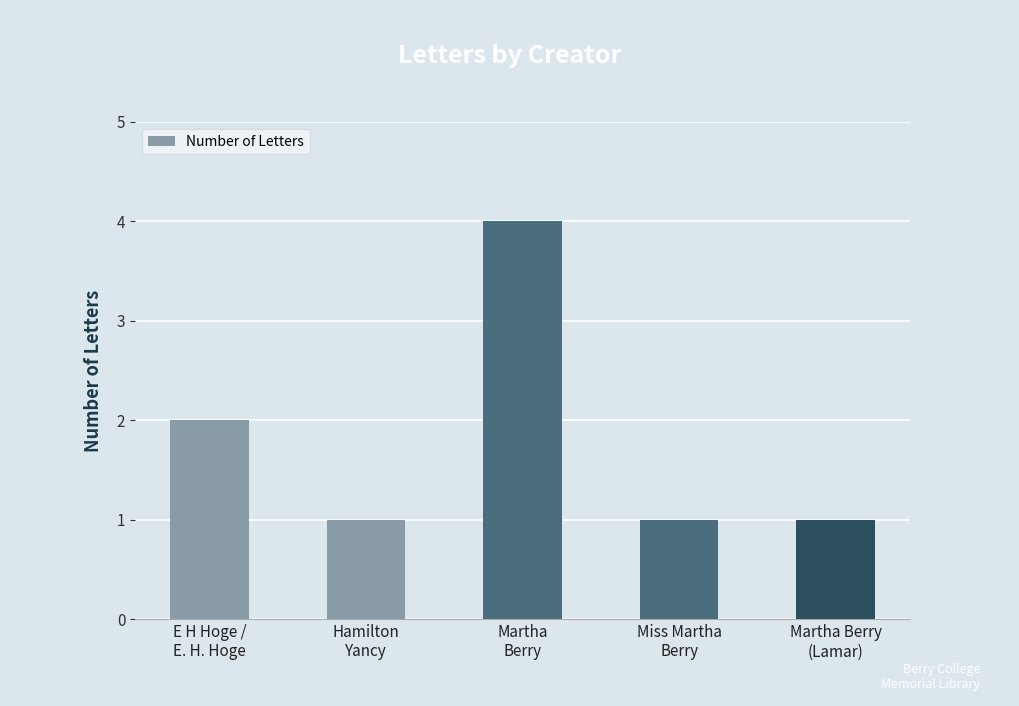

Reading right to left, list all the values displayed in this chart.

Martha Berry
(Lamar)=1	Miss Martha
Berry=1	Martha
Berry=4	Hamilton
Yancy=1	E H Hoge /
E. H. Hoge=2